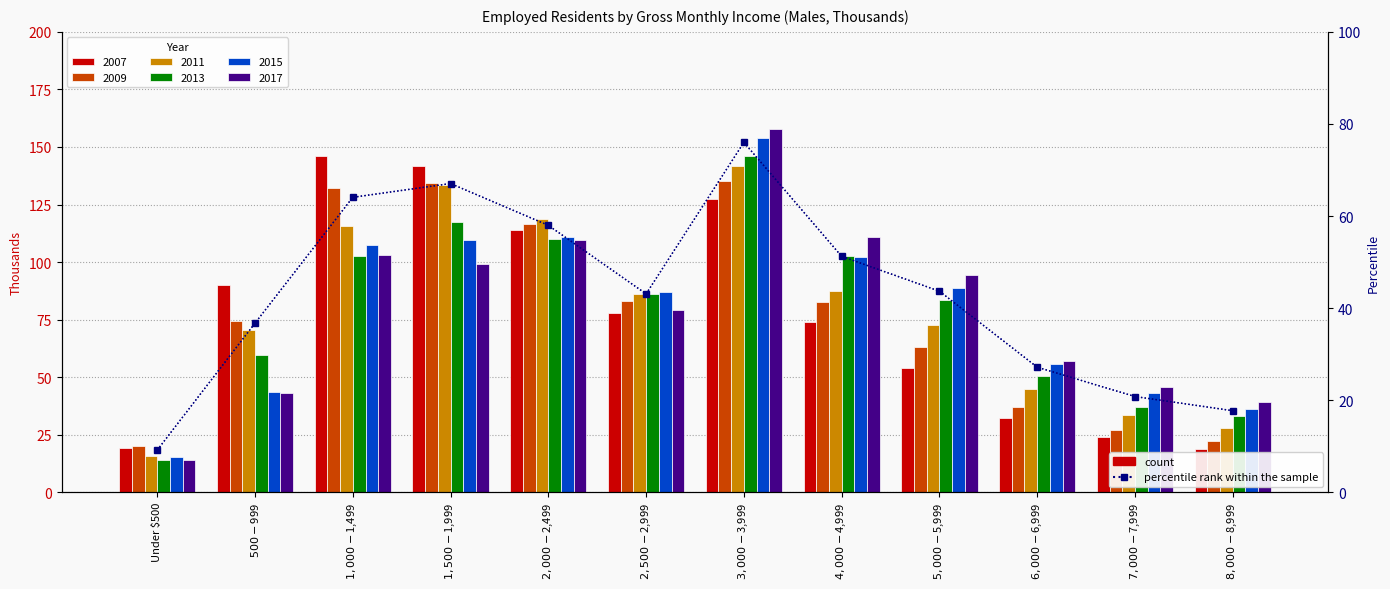

At which label does the data first exceed 43?

$1,000-$1,499